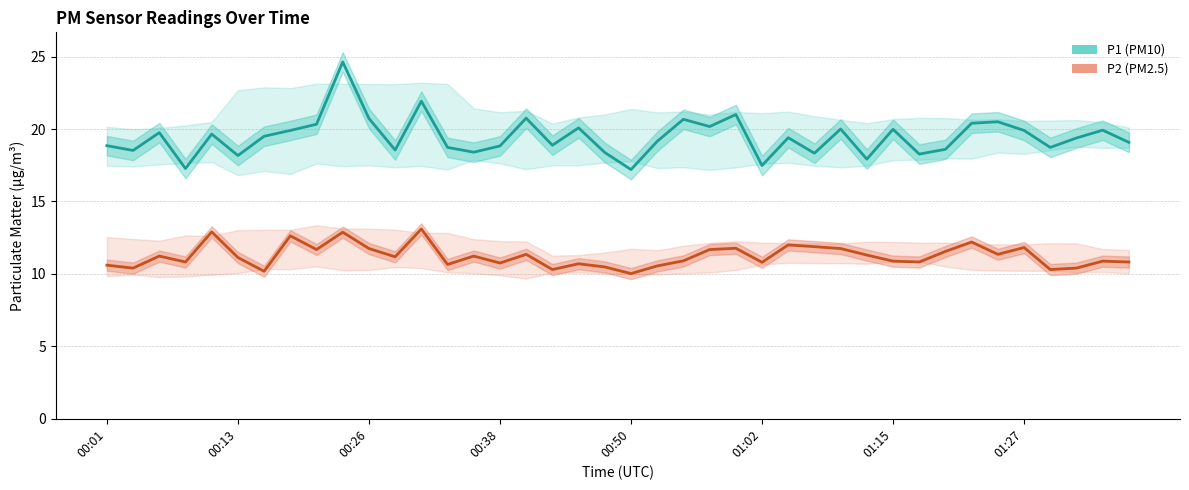

True or false: P1 (PM10) has a value of 30.6 at 33.

False